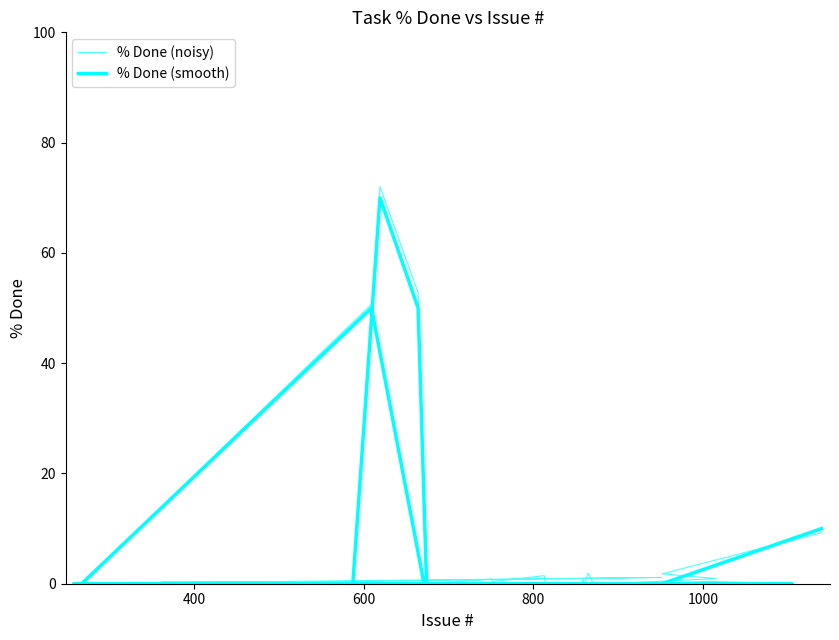

Reading left to right, extract all data points from this chart.

% Done (noisy): 9.2	1.8	0.9	0.4	0.0	0.0	0.0	1.5	0.4	0.8	0.0	52.8	72.0	0.0	0.0	0.0	0.0	0.1	0.0	0.0	50.7	0.0	0.0	0.0	0.0	1.1	0.0	0.1	0.4	0.0	0.4	0.0	0.0	1.8	1.9	1.2	0.0	0.0	0.7	0.0
% Done (smooth): 10.0	0.0	0.0	0.0	0.0	0.0	0.0	0.0	0.0	0.0	0.0	50.0	70.0	0.0	0.0	0.0	0.0	0.0	0.0	0.0	50.0	0.0	0.0	0.0	0.0	0.0	0.0	0.0	0.0	0.0	0.0	0.0	0.0	0.0	0.0	0.0	0.0	0.0	0.0	0.0